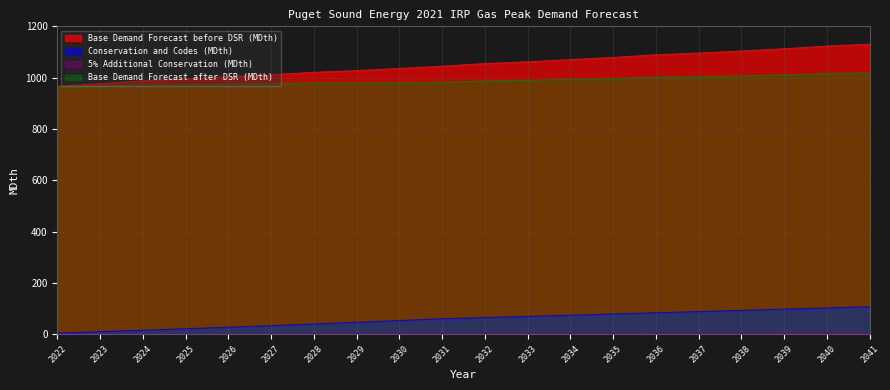

Is the value of Base Demand Forecast before DSR (MDth) at 2024 greater than the value of 5% Additional Conservation (MDth) at 2027?

Yes